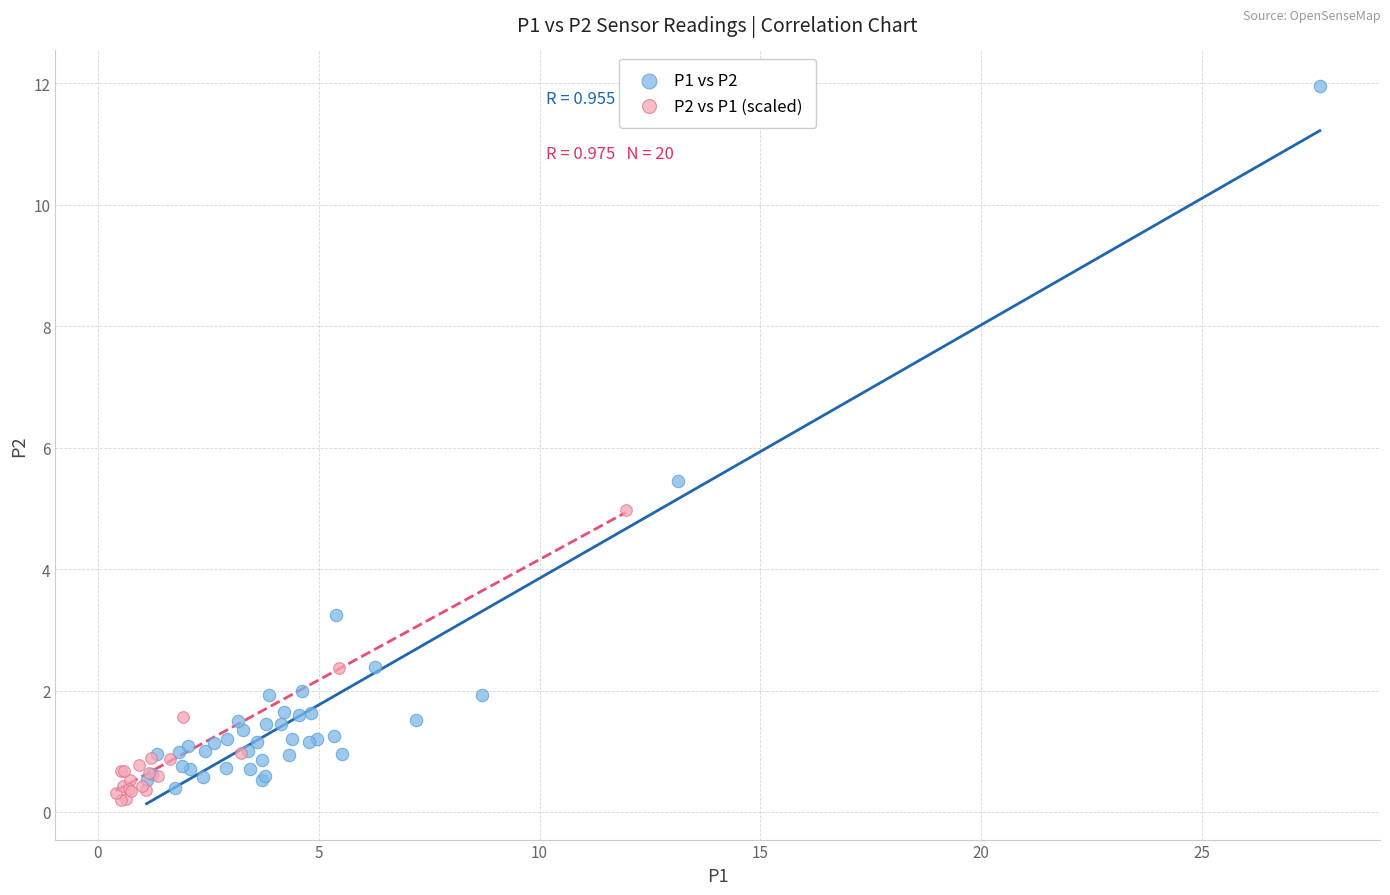

Which series contains the highest Y value?

P1 vs P2